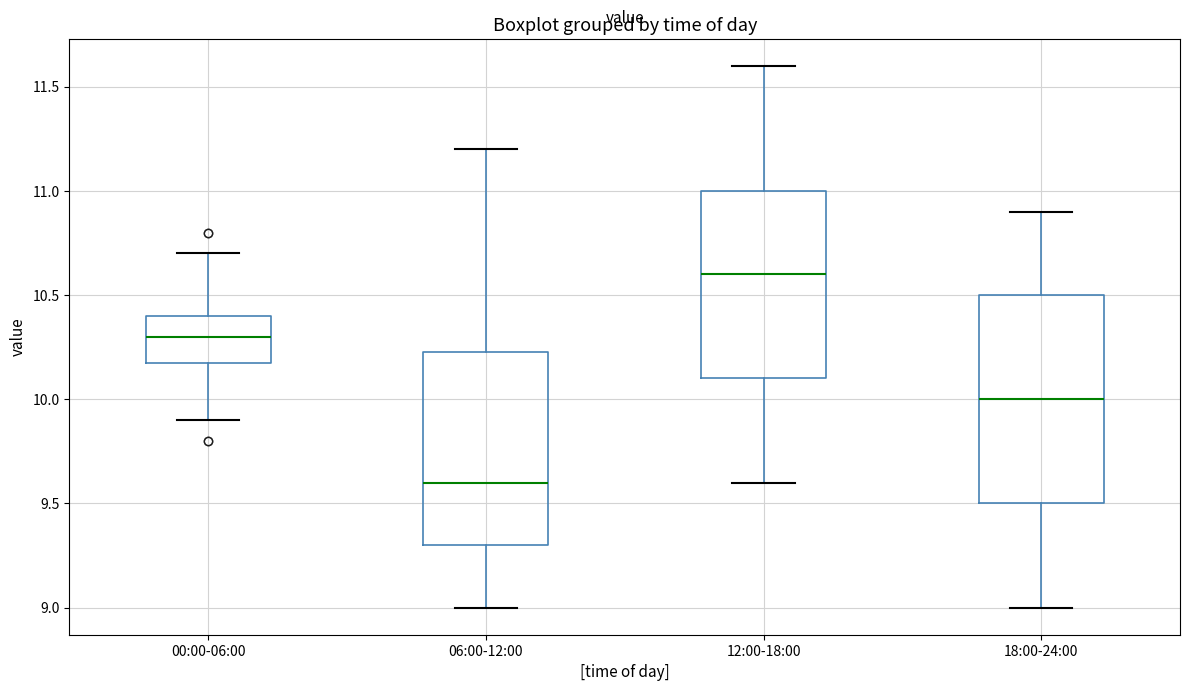

Reading left to right, transcribe this box plot: for each box, give where its median line is, the range the box spans, and where its two whiskers end, as read against the y-axis. The values are not printed on the chart, so give them approximately, as read against the axis.

00:00-06:00: median 10.30, box 10.20 to 10.40, whiskers 9.90 to 10.70
06:00-12:00: median 9.60, box 9.30 to 10.25, whiskers 9.00 to 11.20
12:00-18:00: median 10.60, box 10.10 to 11.00, whiskers 9.60 to 11.60
18:00-24:00: median 10.00, box 9.50 to 10.50, whiskers 9.00 to 10.90